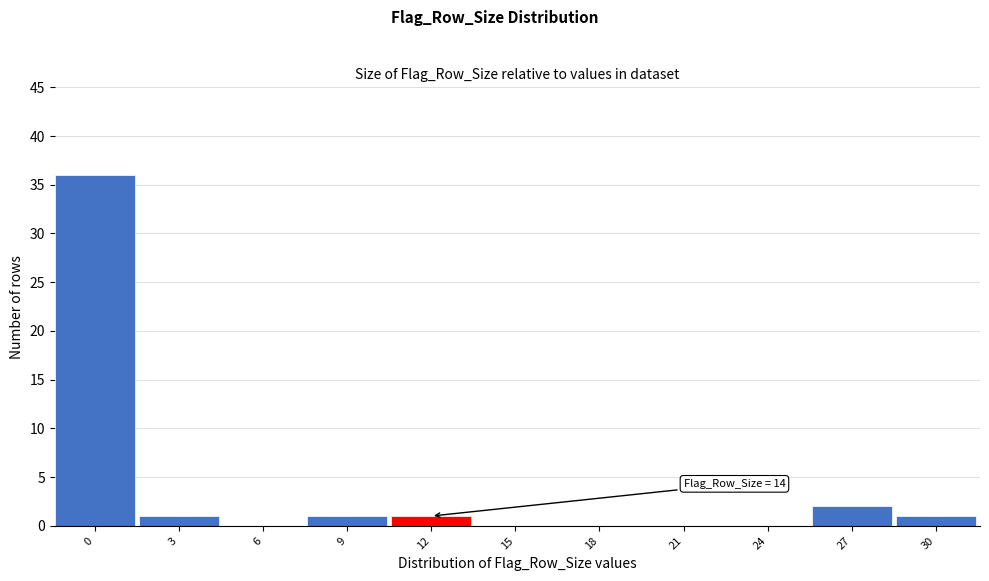

Reading left to right, extract all data points from this chart.

0=36	3=1	6=0	9=1	12=1	15=0	18=0	21=0	24=0	27=2	30=1